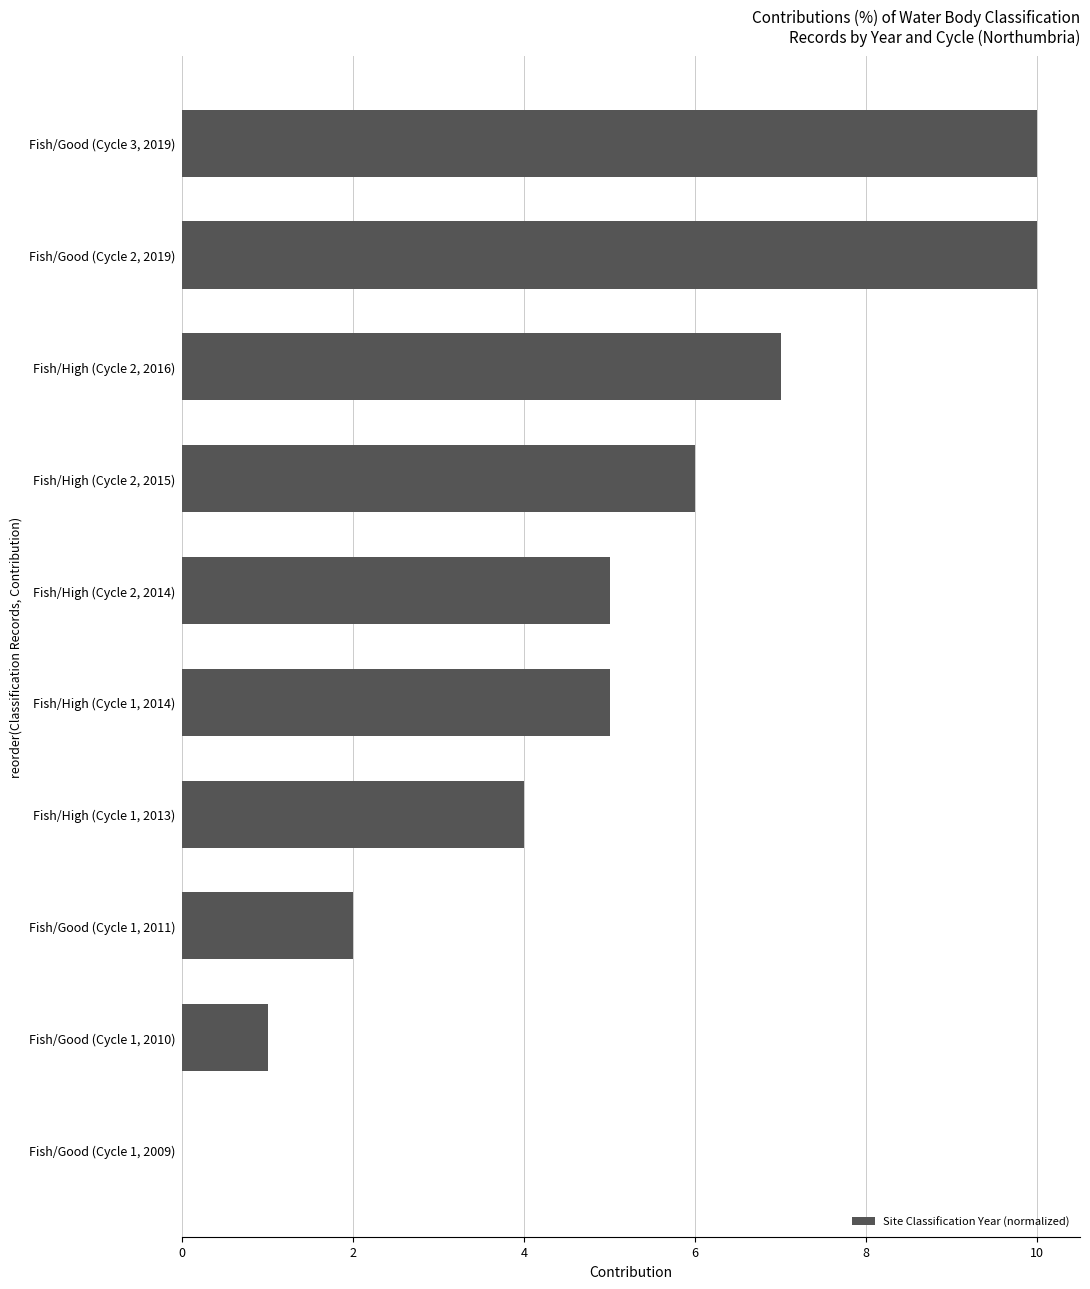

Which has a higher value, Fish/High (Cycle 2, 2016) or Fish/Good (Cycle 3, 2019)?

Fish/Good (Cycle 3, 2019)